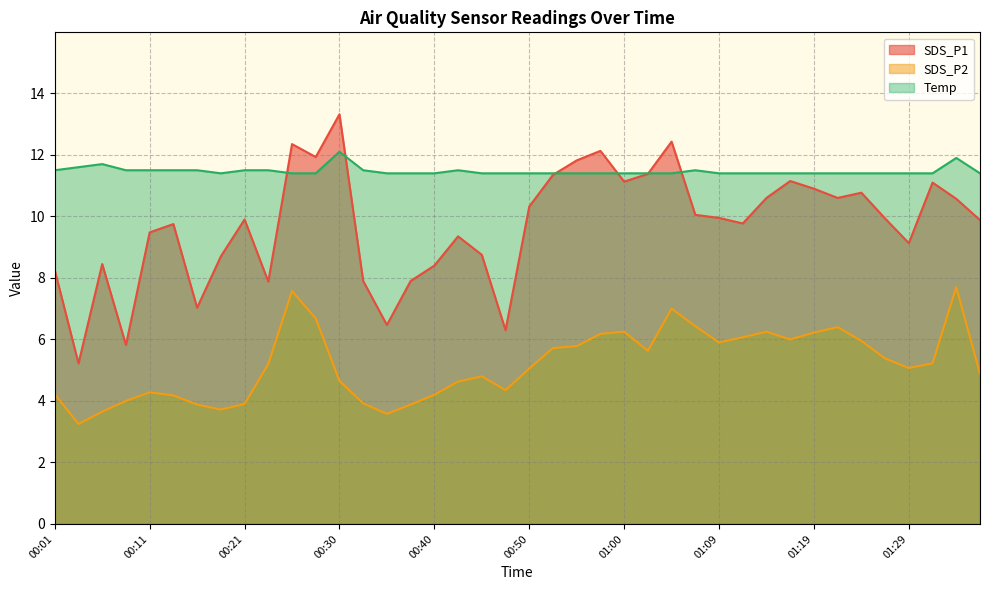

Does the chart have visible grid lines?

Yes